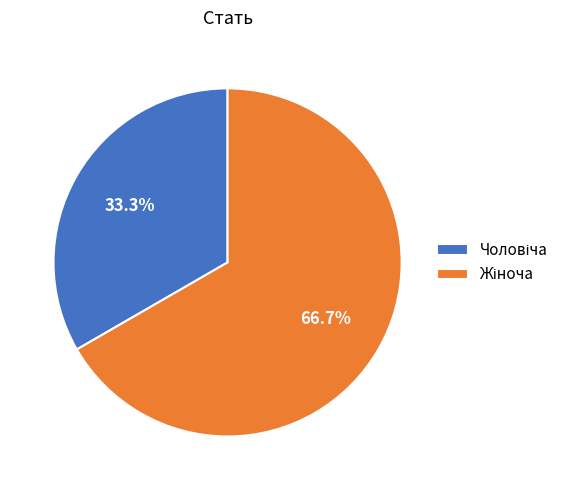

Is there a majority slice in this chart?

Yes